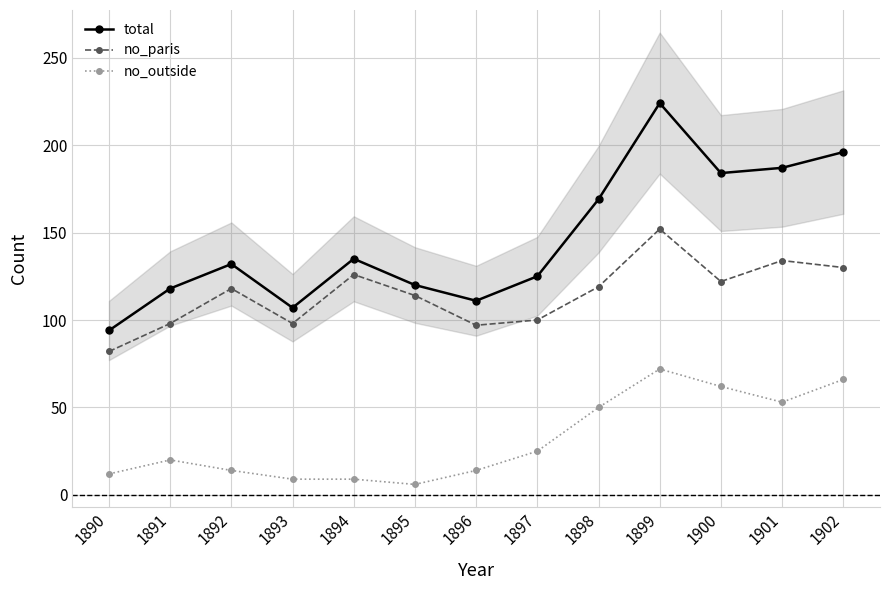

Rank the series by their average value, from highest to lowest.

total, no_paris, no_outside